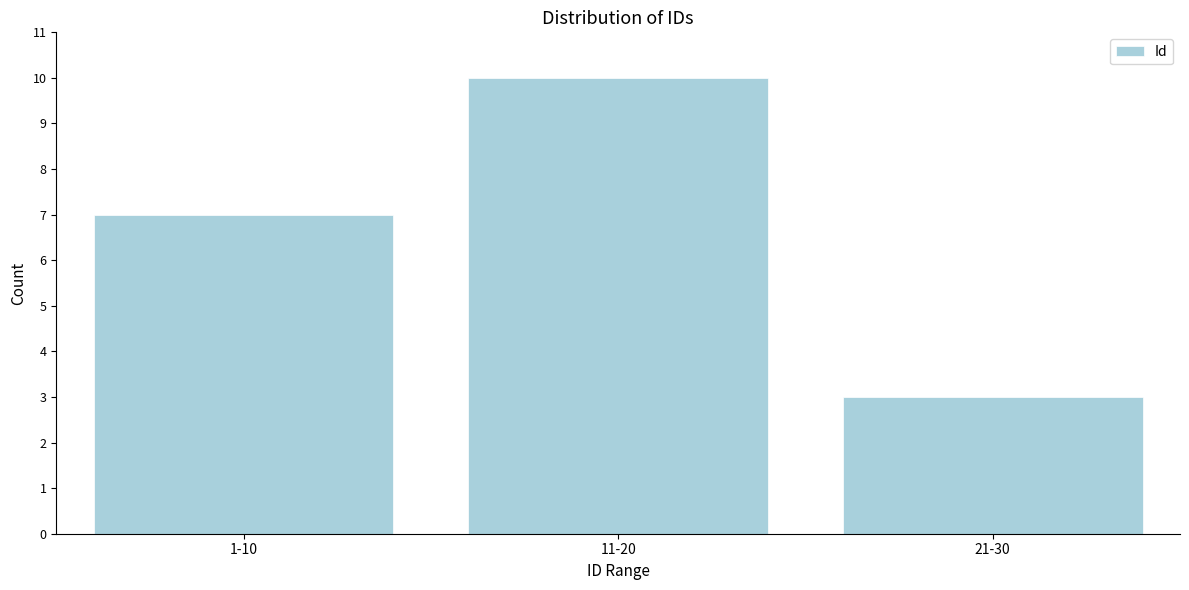

Reading left to right, transcribe all the data shown in this chart.

7	10	3